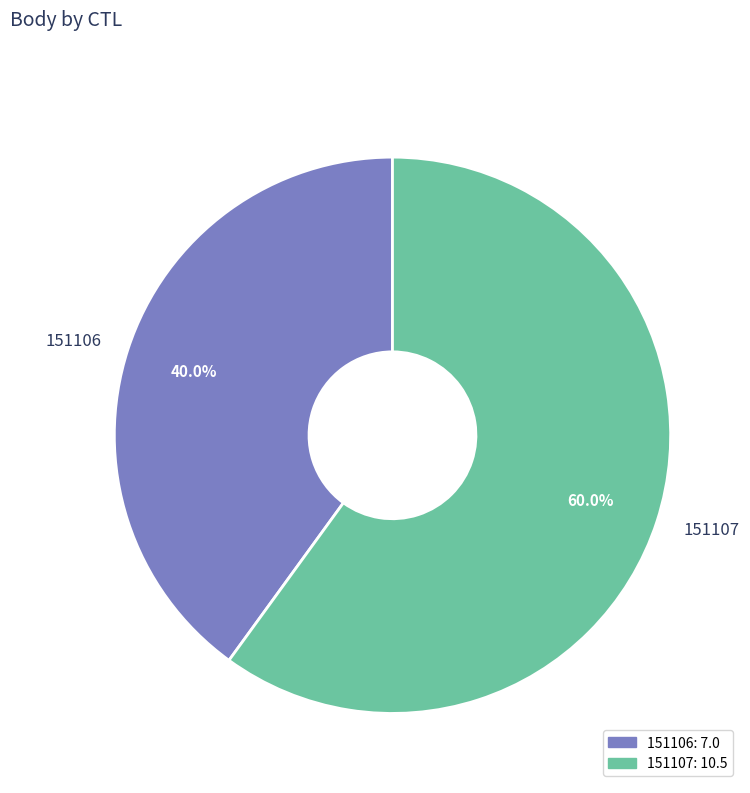

To the nearest percent, what portion does 151106 represent?

40%